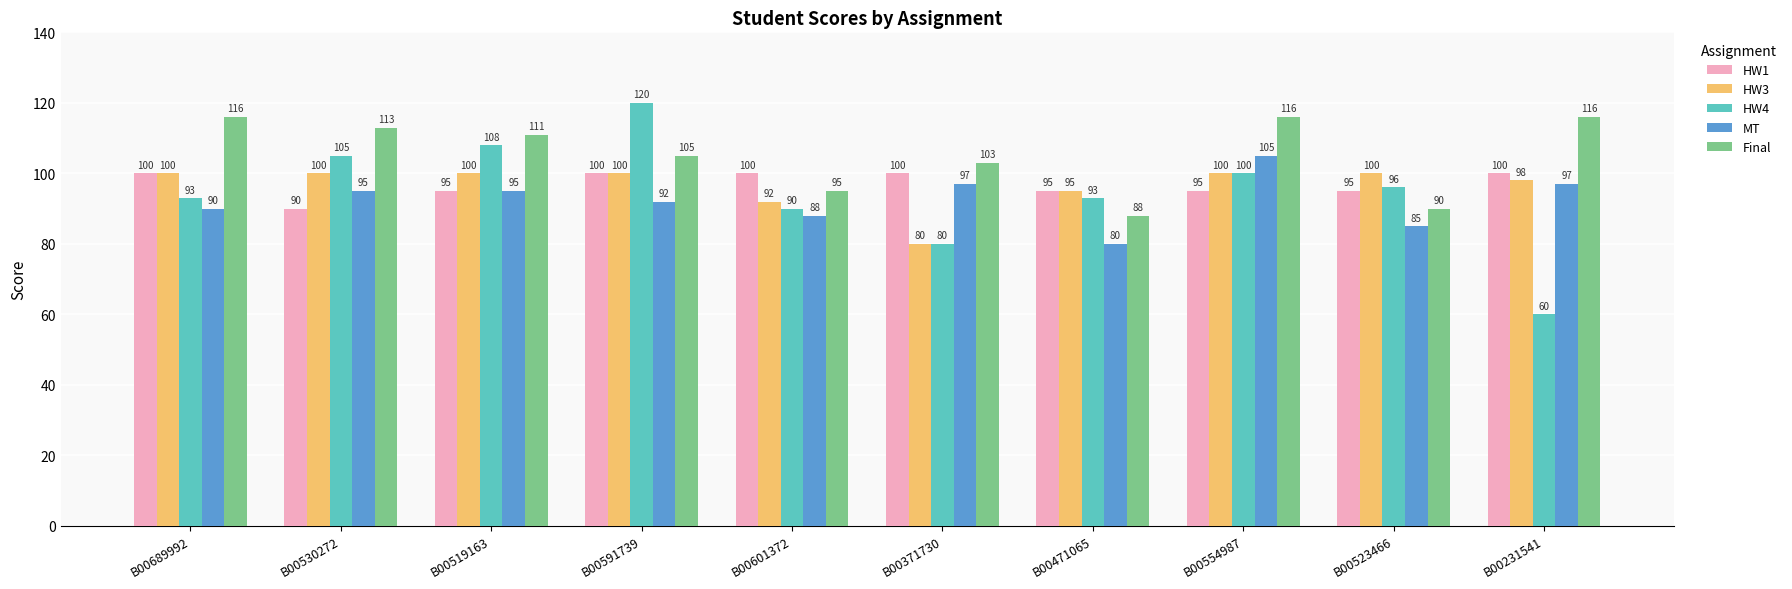

What position from the left is B00601372?

5